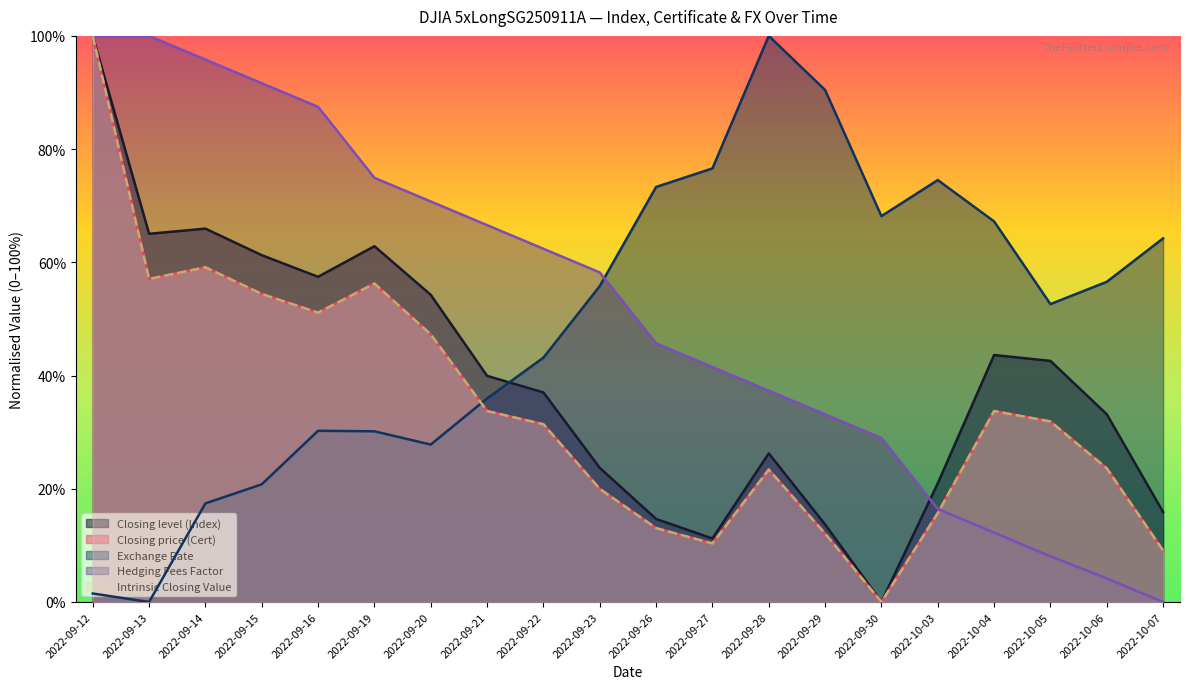

Rank the series by their maximum value, from lowest to highest.

Closing level (Index), Closing price (Cert), Exchange Rate, Hedging Fees Factor, Intrinsic Closing Value